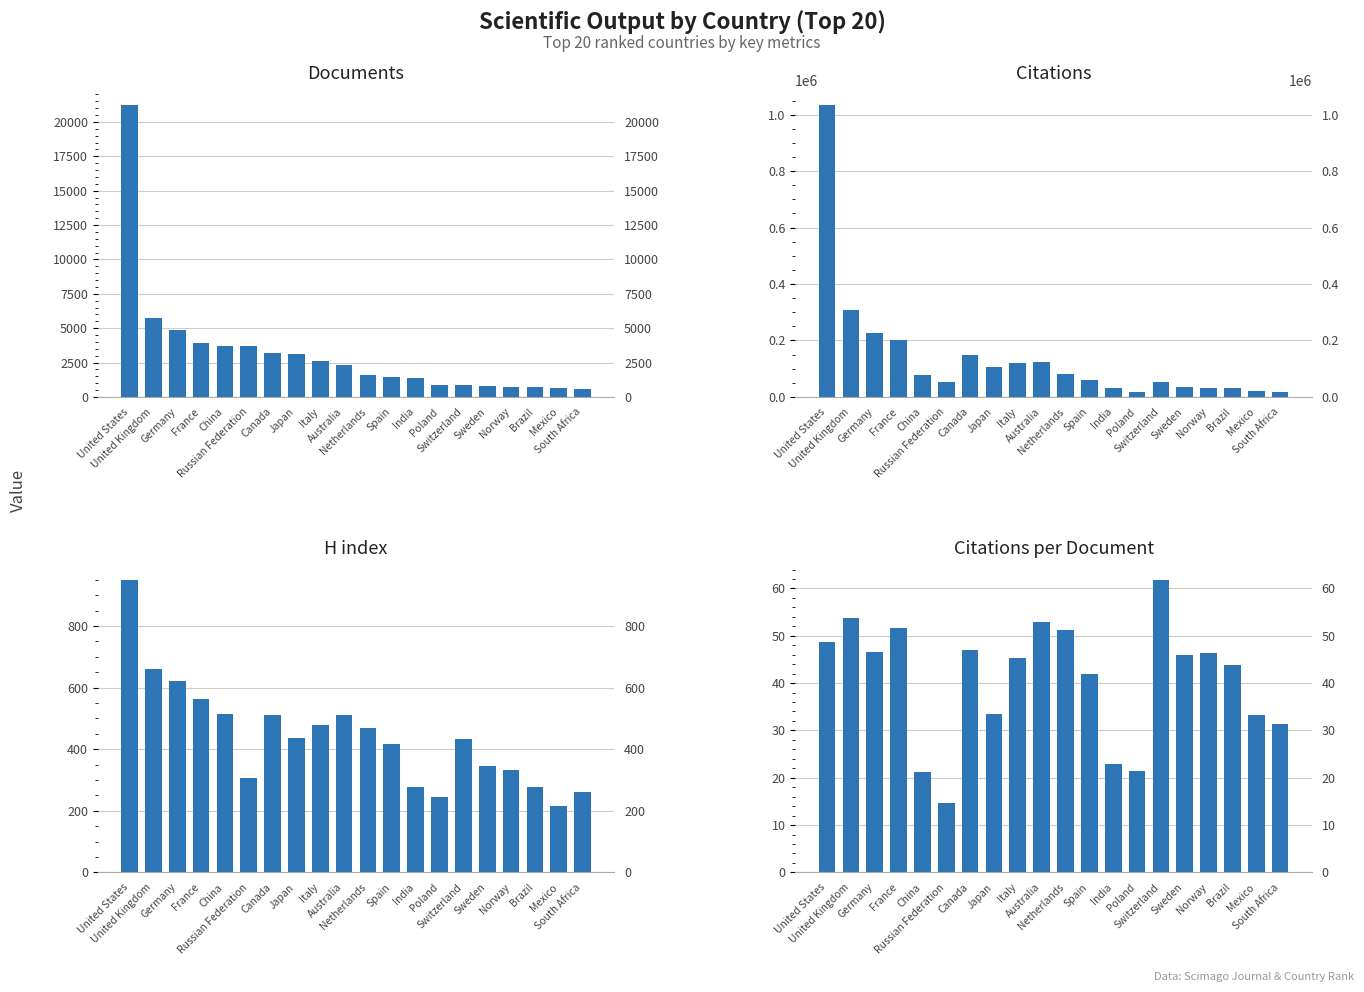

What is the value of the Citations per document bar at the 16th from the left?

45.8